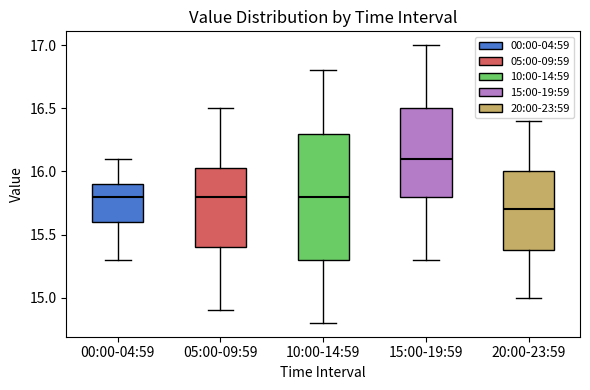

Reading left to right, transcribe this box plot: for each box, give where its median line is, the range the box spans, and where its two whiskers end, as read against the y-axis. The values are not printed on the chart, so give them approximately, as read against the axis.

00:00-04:59: median 15.80, box 15.60 to 15.90, whiskers 15.30 to 16.10
05:00-09:59: median 15.80, box 15.40 to 16.05, whiskers 14.90 to 16.50
10:00-14:59: median 15.80, box 15.30 to 16.30, whiskers 14.80 to 16.80
15:00-19:59: median 16.10, box 15.80 to 16.50, whiskers 15.30 to 17.00
20:00-23:59: median 15.70, box 15.40 to 16.00, whiskers 15.00 to 16.40